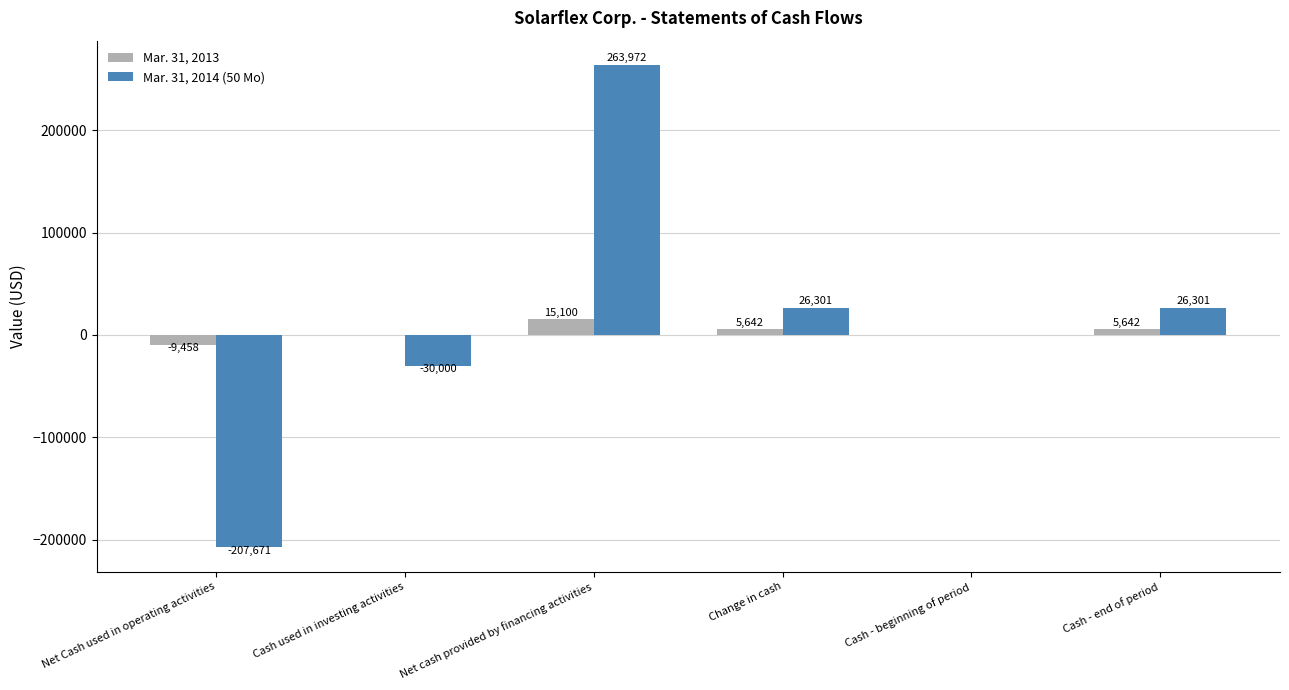

How many distinct data groups are displayed?

2